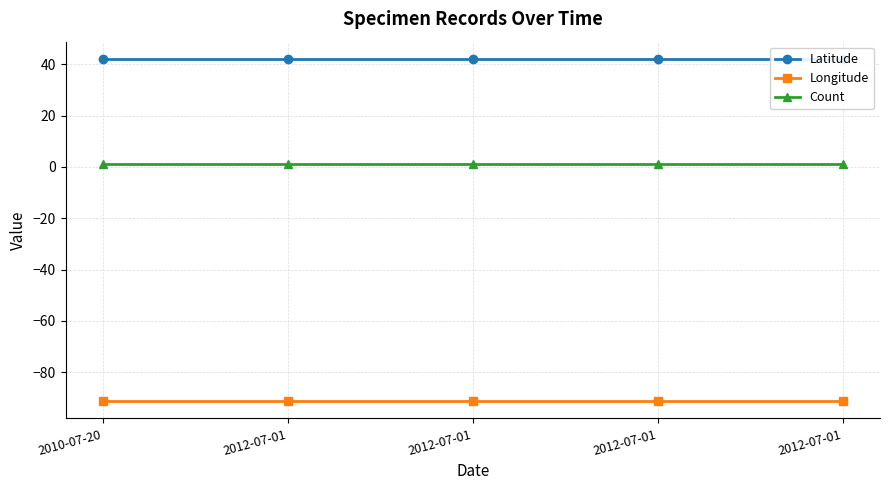

At how many categories does at least one series exceed -78?

5